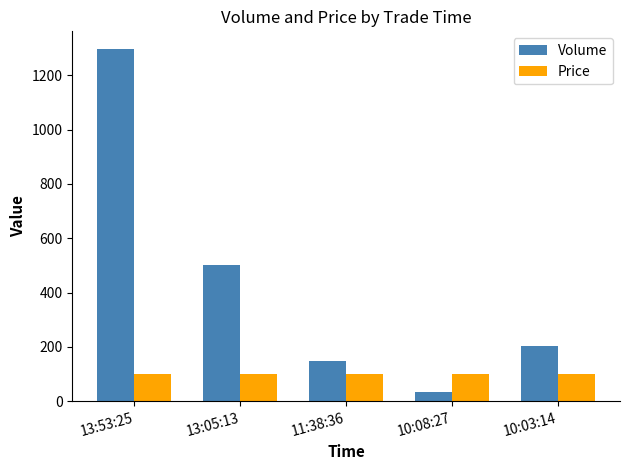

True or false: Price has a value of 101.1 at 11:38:36.

True